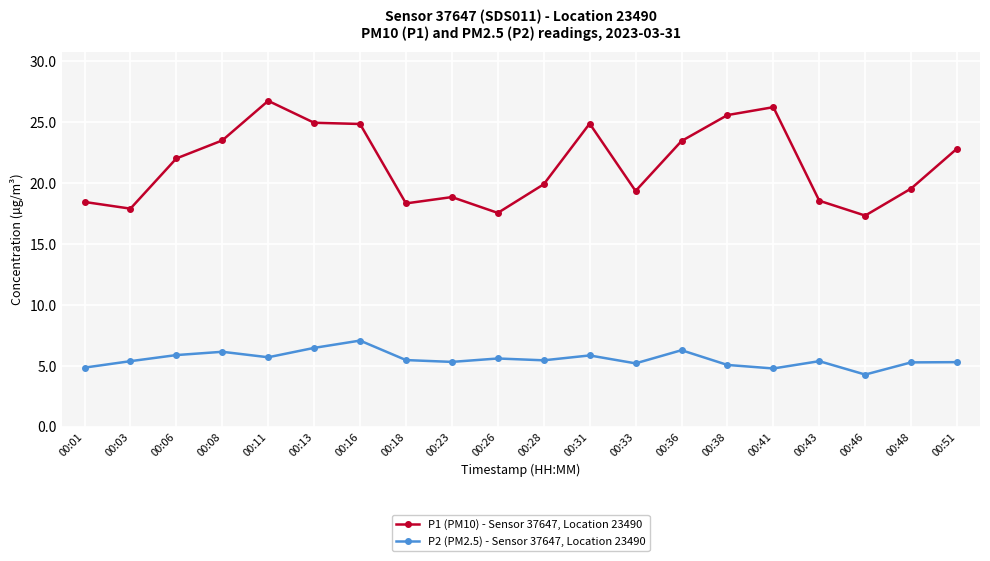

What is the difference between the highest and lowest values at 00:51?

17.5